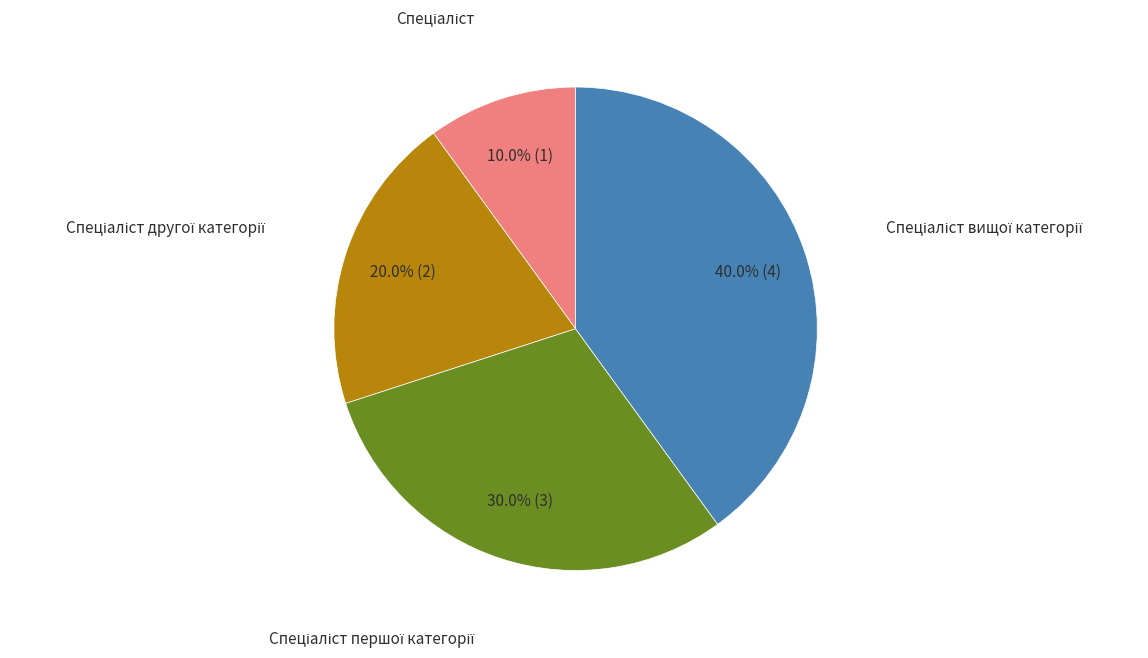

Is there a majority slice in this chart?

No